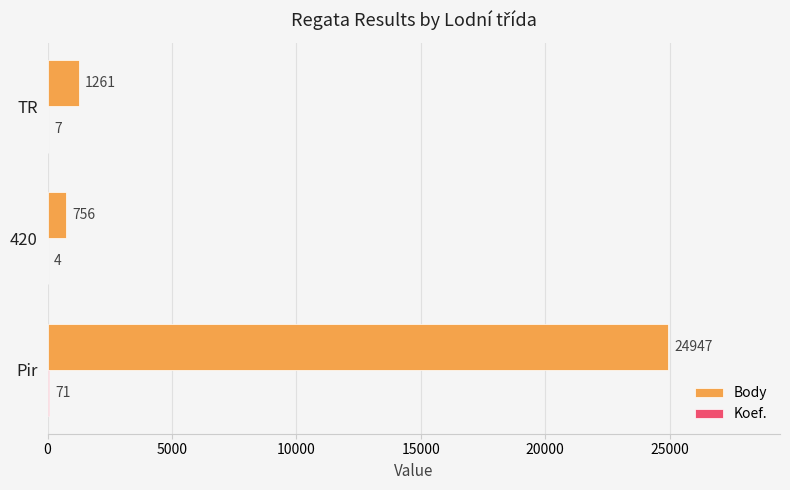

The value of Body at TR is 1261. True or false?

True